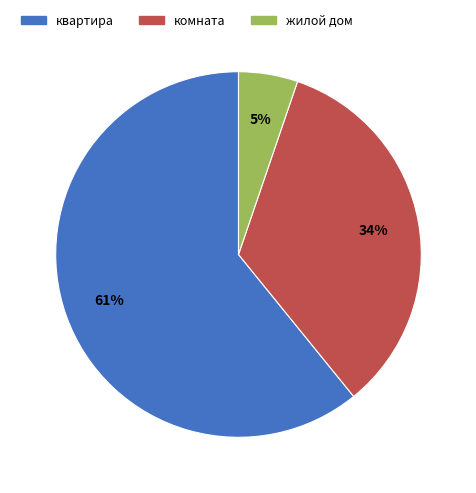

How many slices are in this pie chart?

3